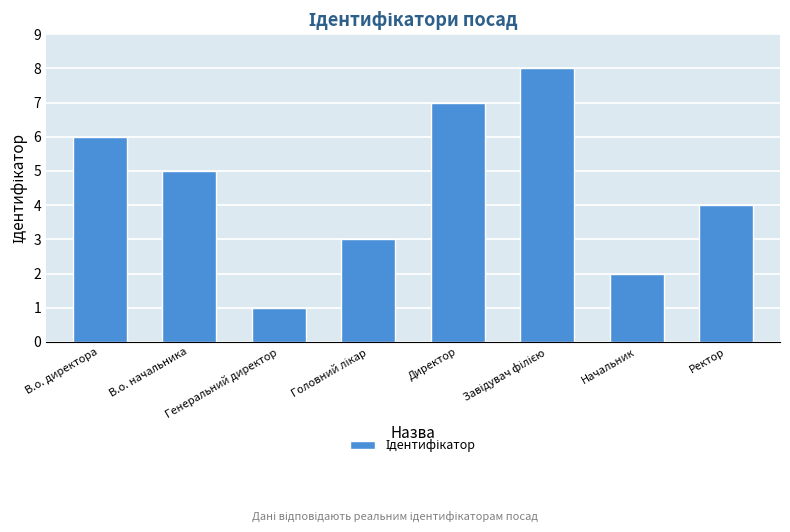

Read the value at В.о. директора.

6